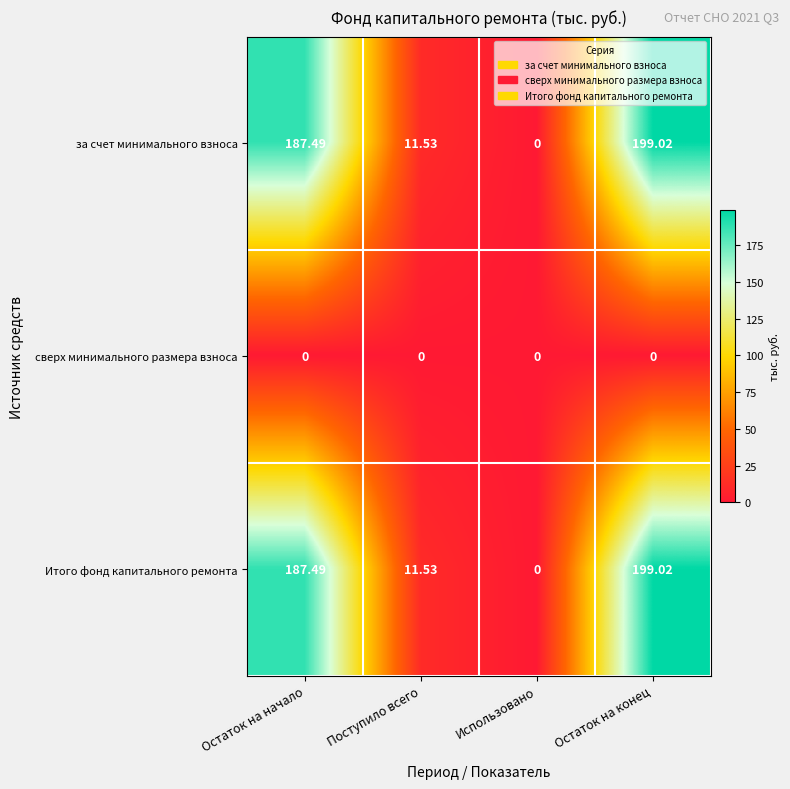

At which category is the sum across all series the highest?

Остаток на конец